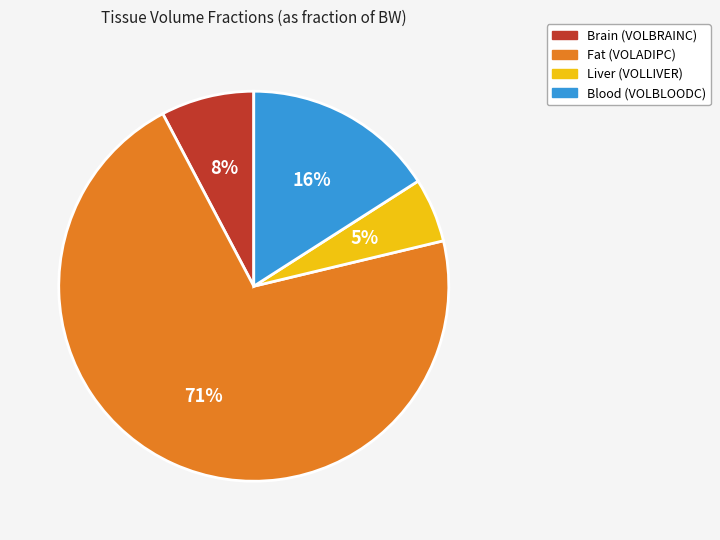

To the nearest percent, what is the difference between the Brain (VOLBRAINC) and Fat (VOLADIPC) slice percentages?

63%